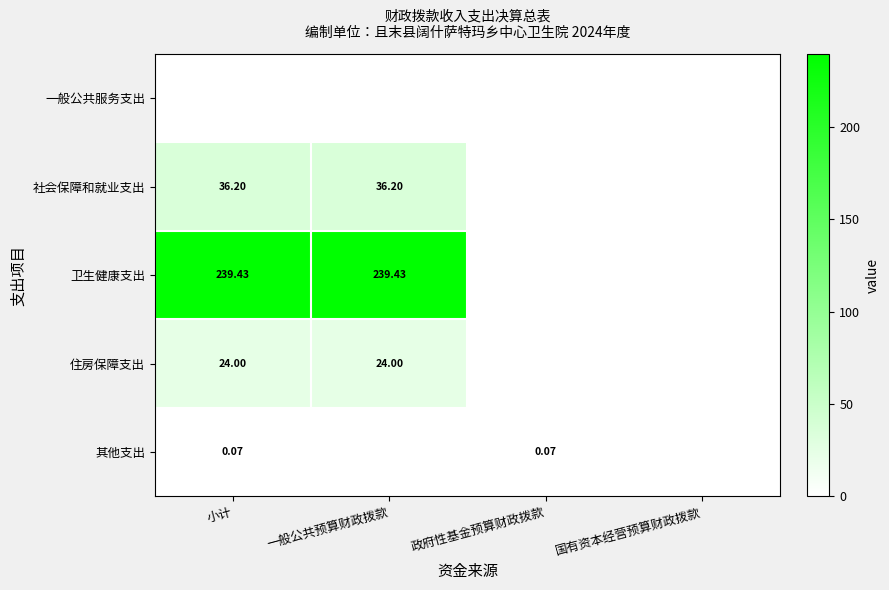

Which series has the largest range (max minus min)?

卫生健康支出